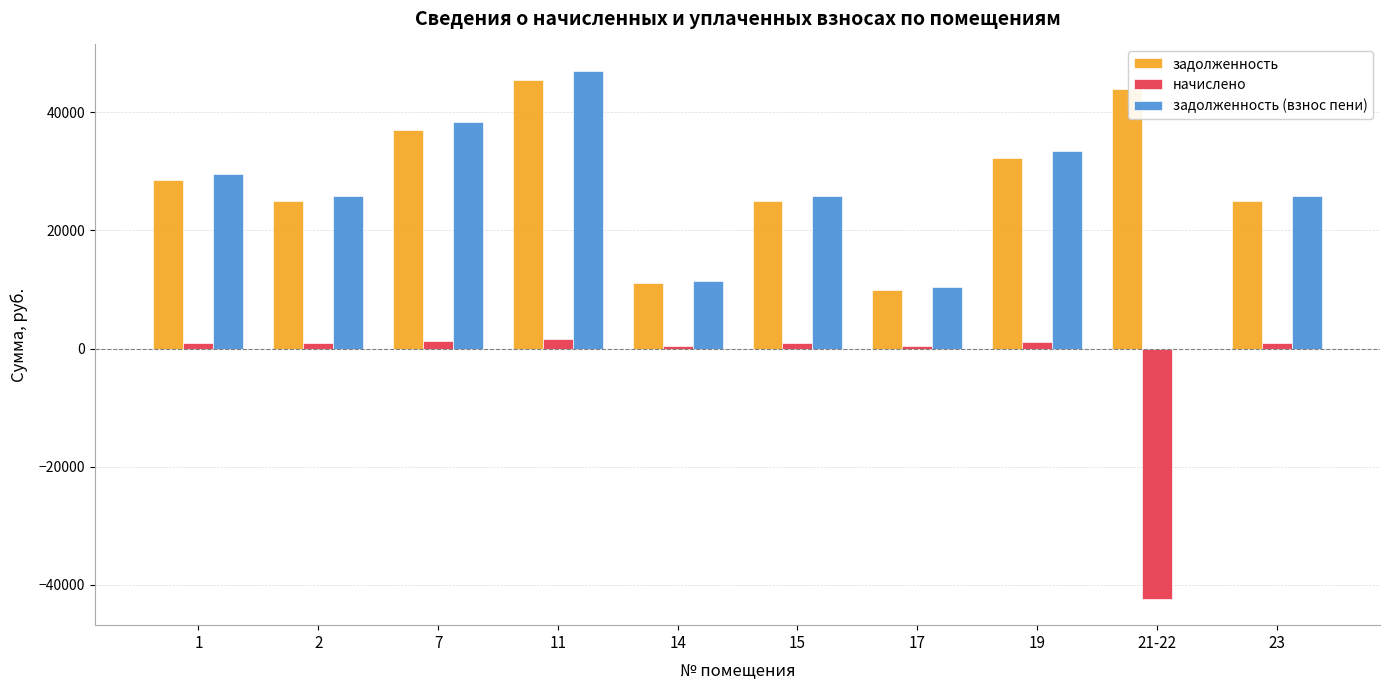

At which label does задолженность (взнос пени) first exceed 25854?

1